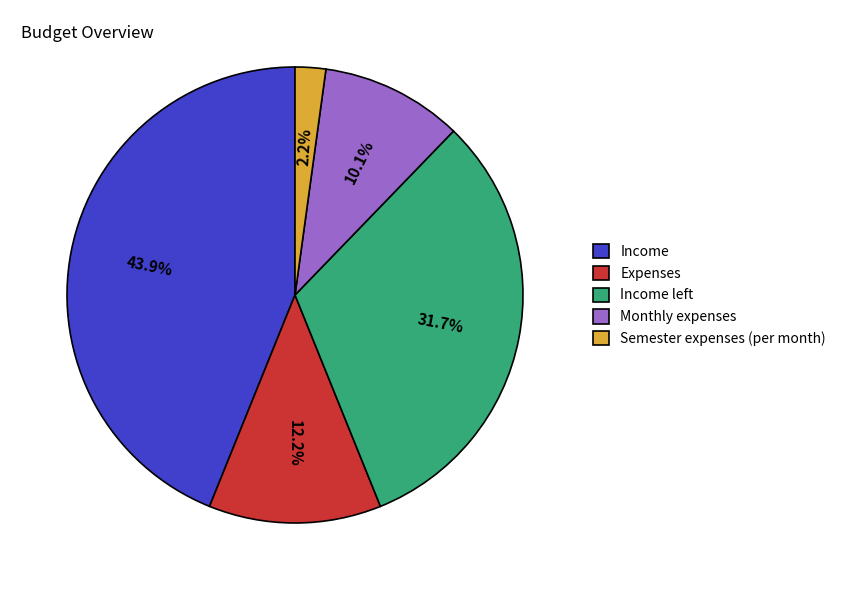

To the nearest percent, what is the difference between the Semester expenses (per month) and Expenses slice percentages?

10%